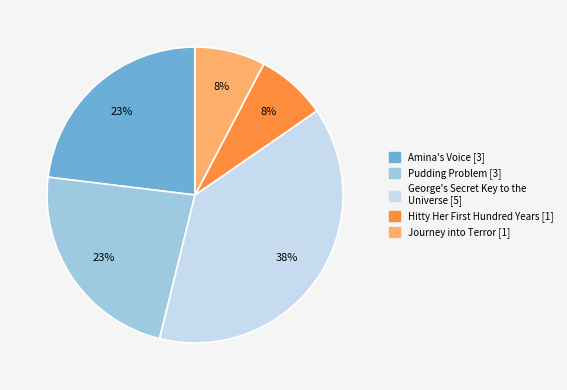

What is the largest slice in the pie chart?

George's Secret Key to the Universe [5]